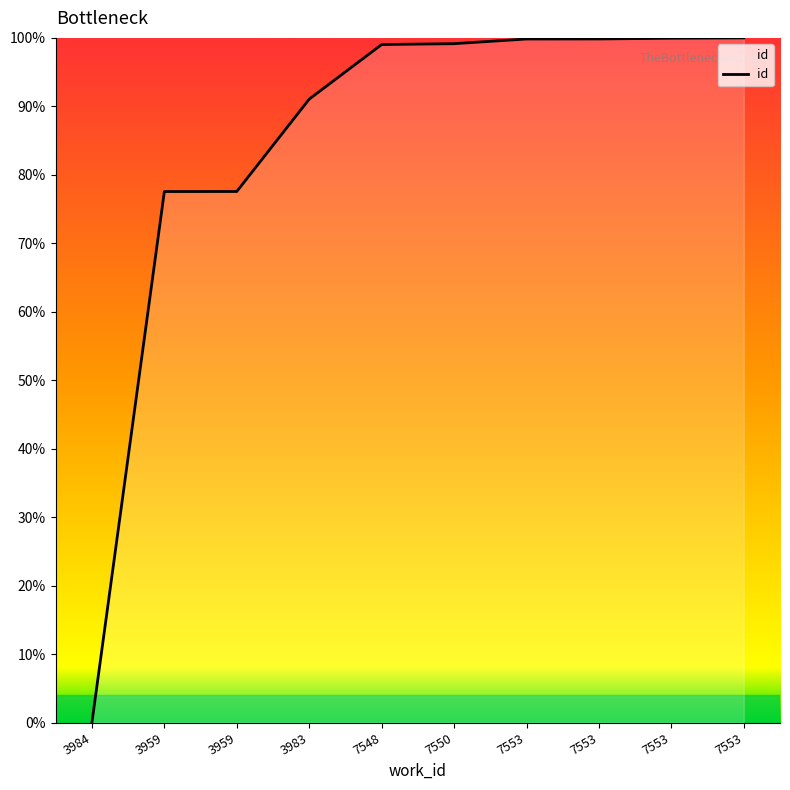

What is the value of the 3rd point from the left?

77.6